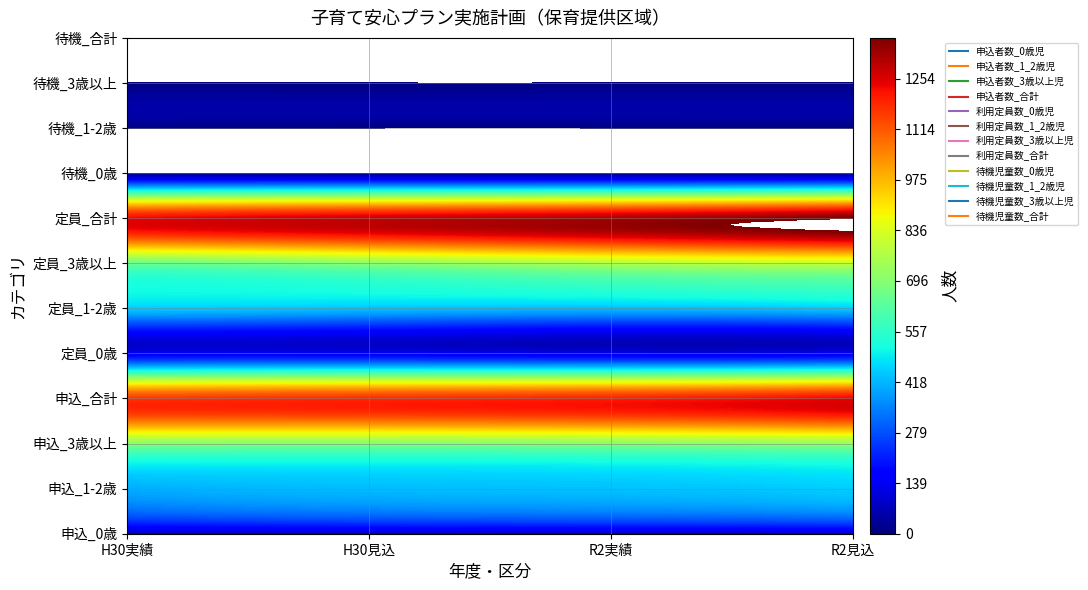

The value of 申込者数_合計 at 2 is 1192. True or false?

True